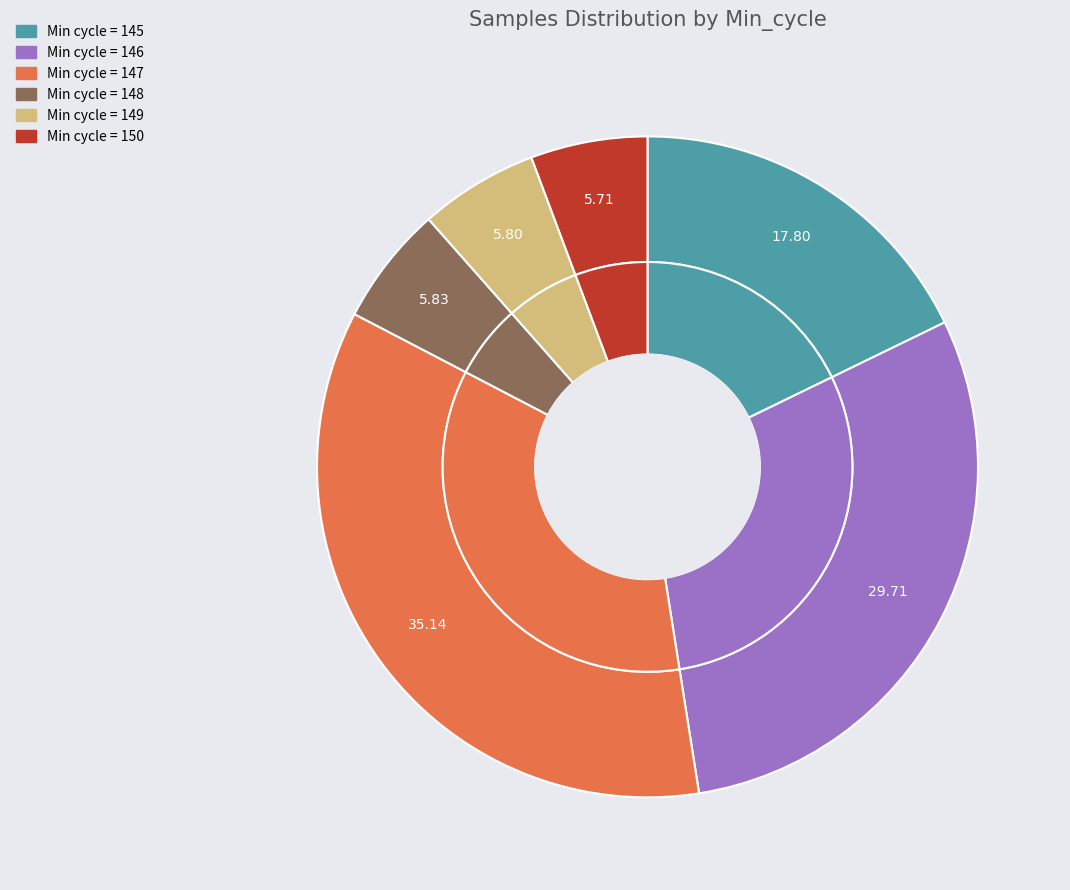

Which slice is the largest?

147